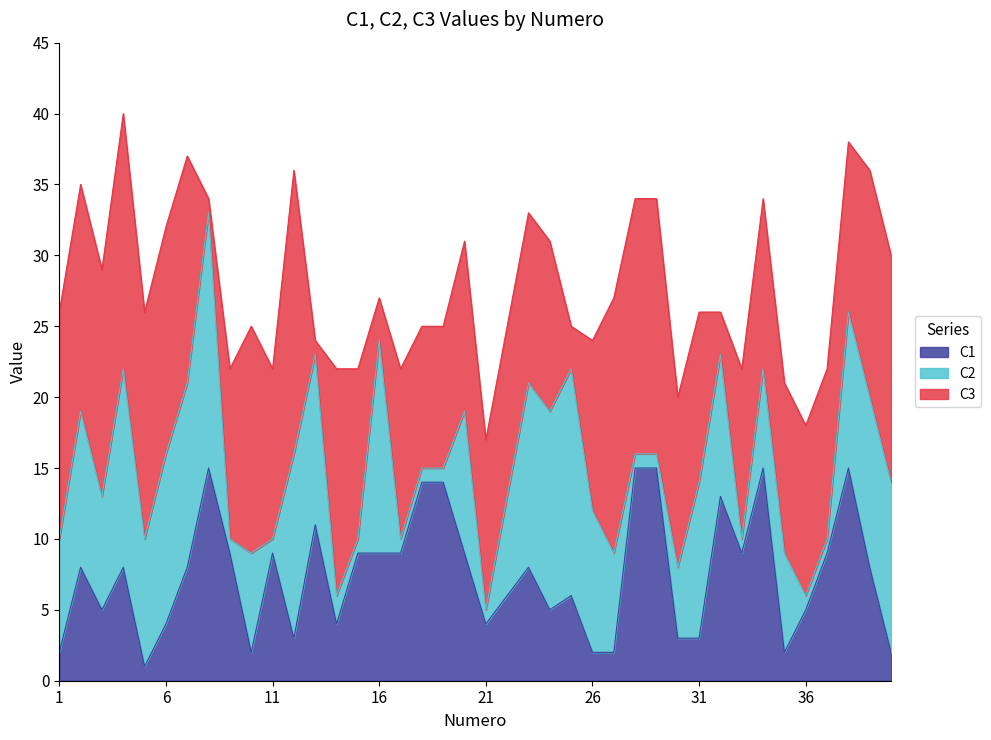

Between 30 and 31, which is larger?

30